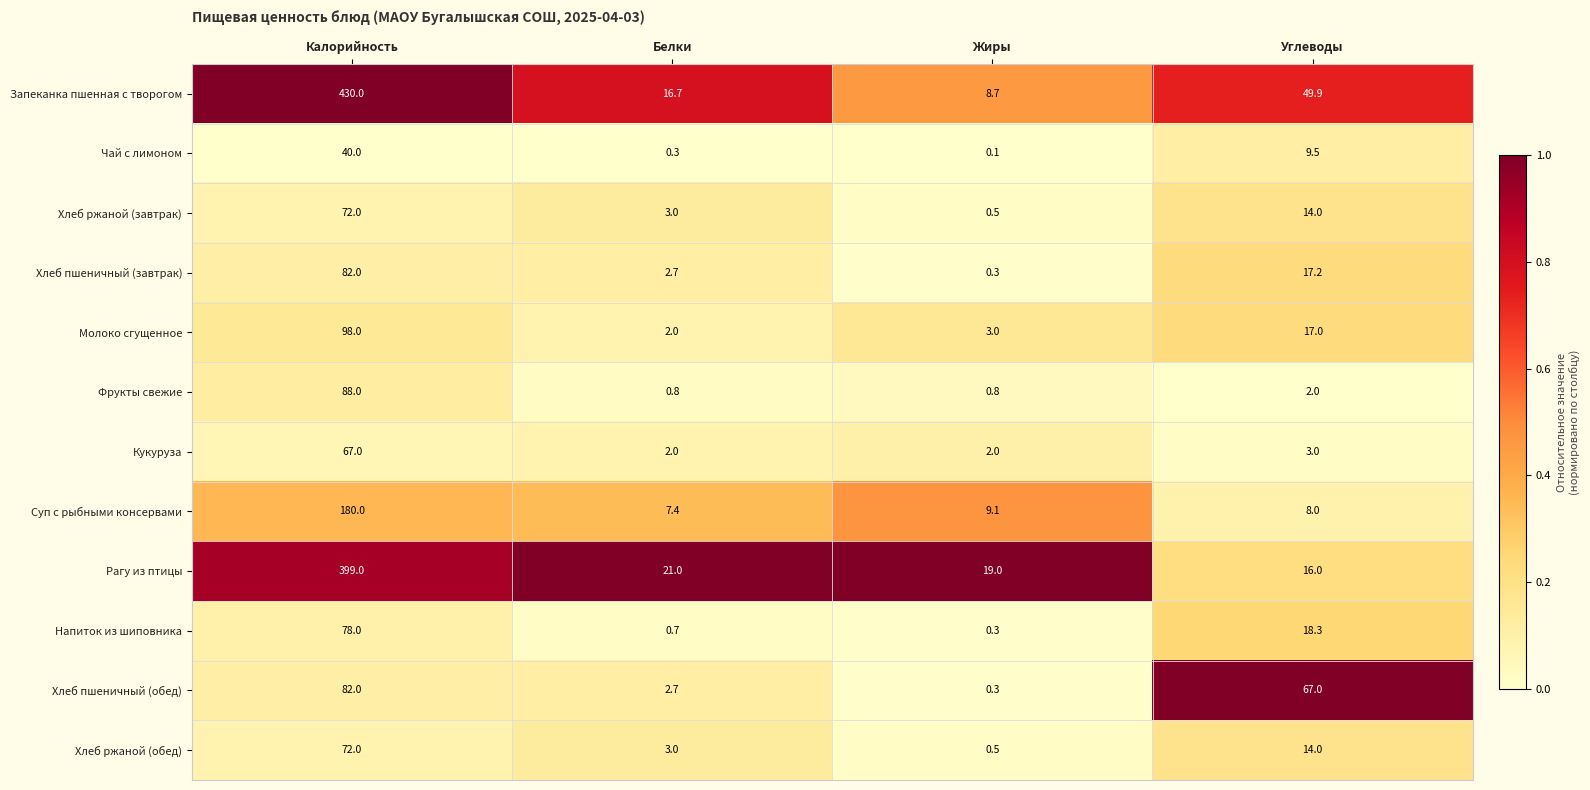

How many categories are shown in the chart?

4